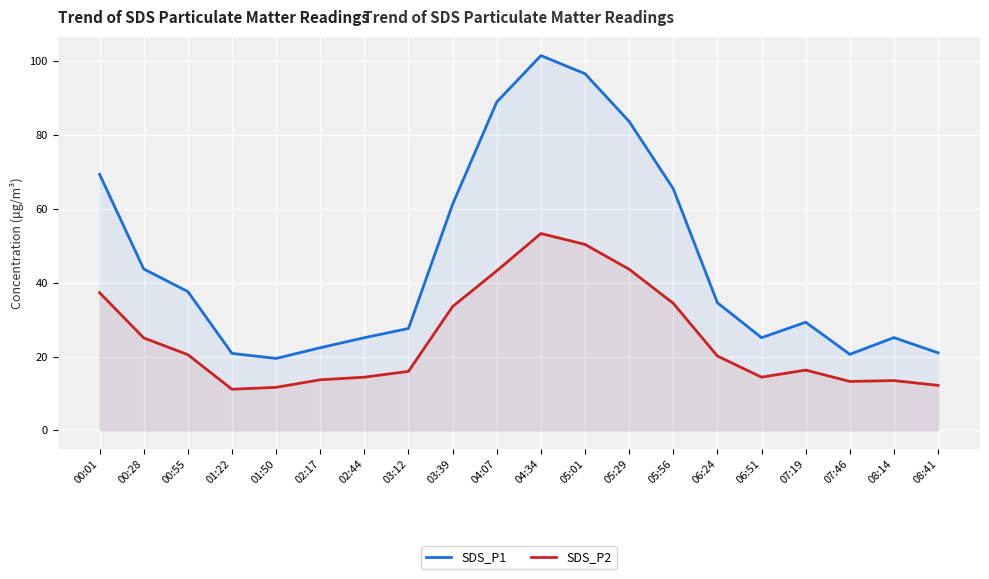

Rank the categories by SDS_P2 value from highest to lowest.

04:34, 05:01, 05:29, 04:07, 00:01, 05:56, 03:39, 00:28, 00:55, 06:24, 07:19, 03:12, 02:44, 06:51, 02:17, 08:14, 07:46, 08:41, 01:50, 01:22